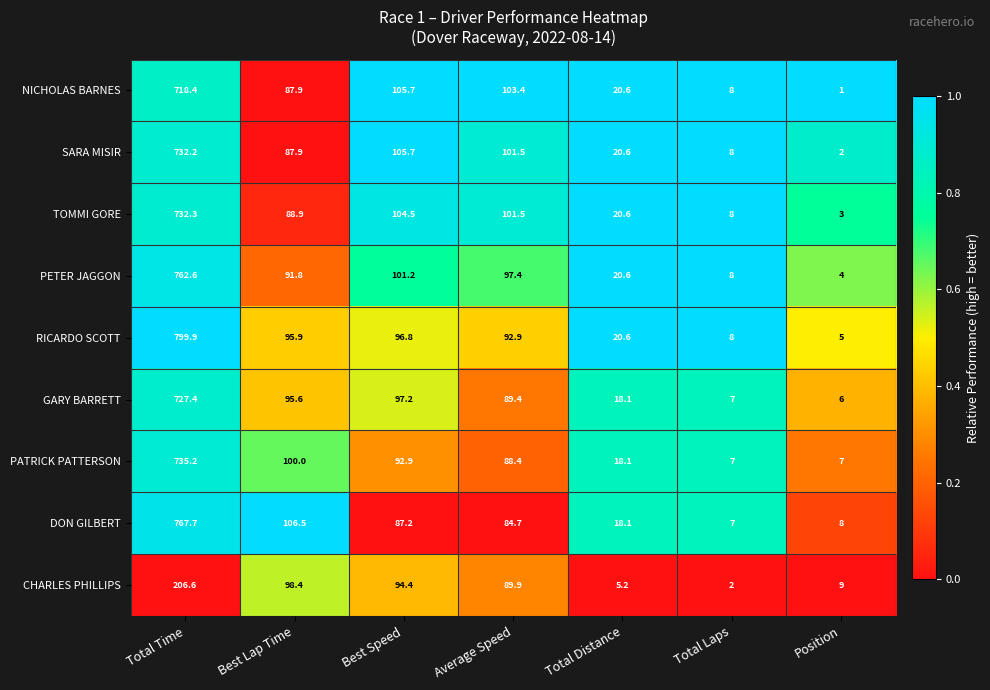

What is the maximum value shown in the chart?

799.9